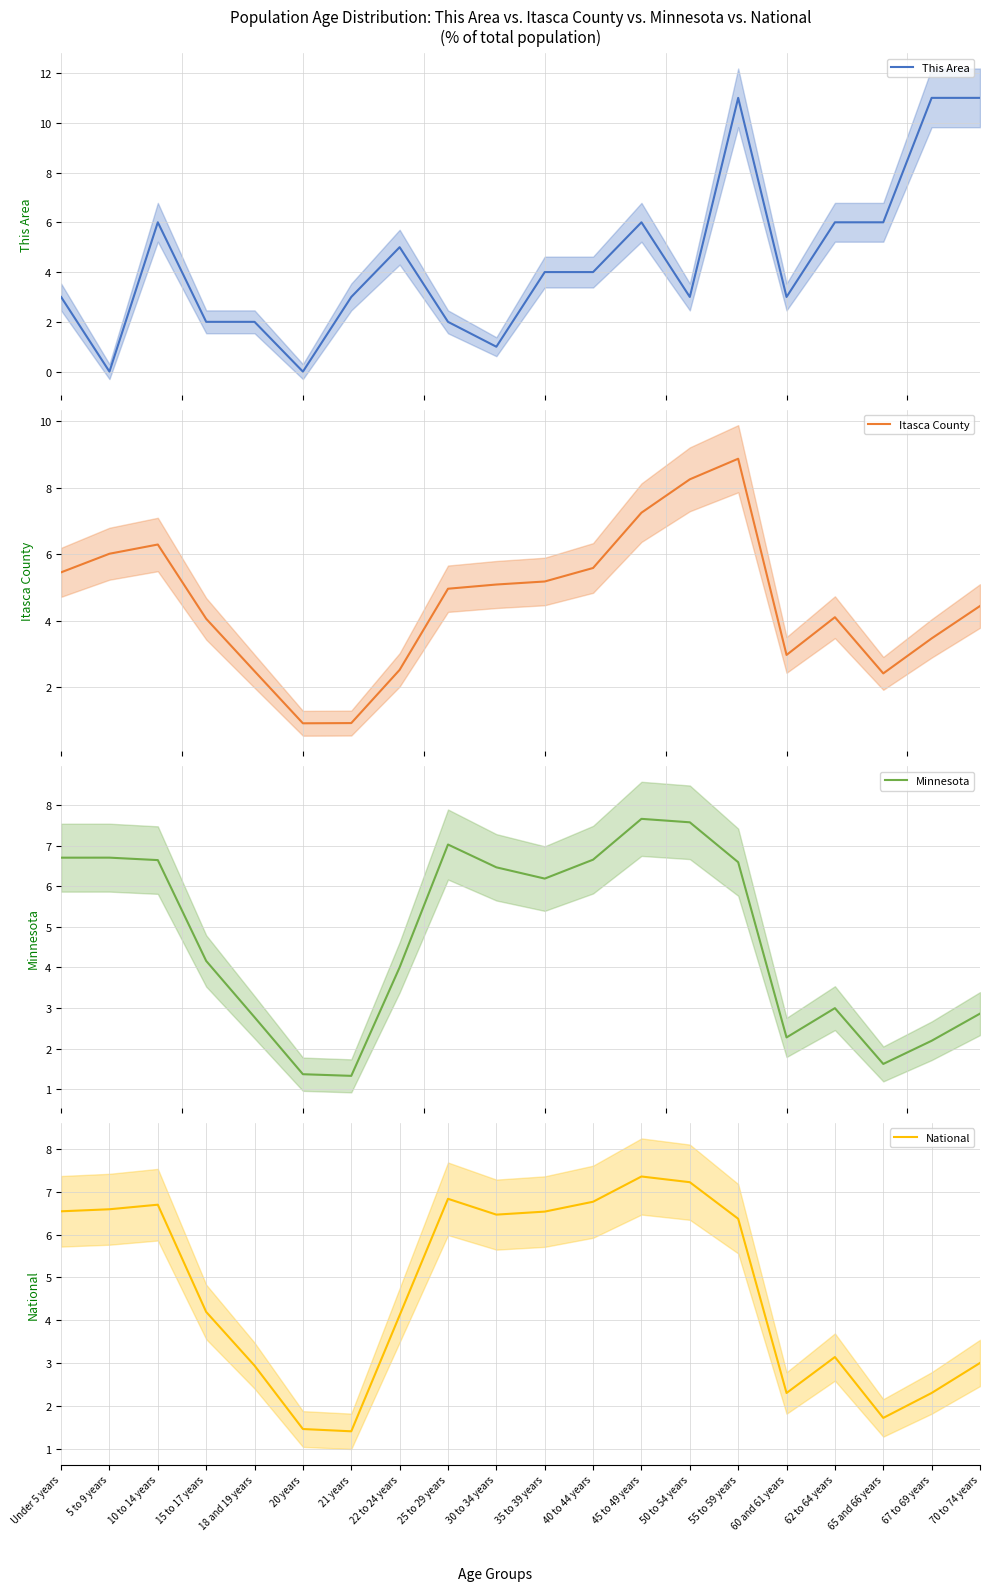

How many intersections are there between National and Minnesota?

5